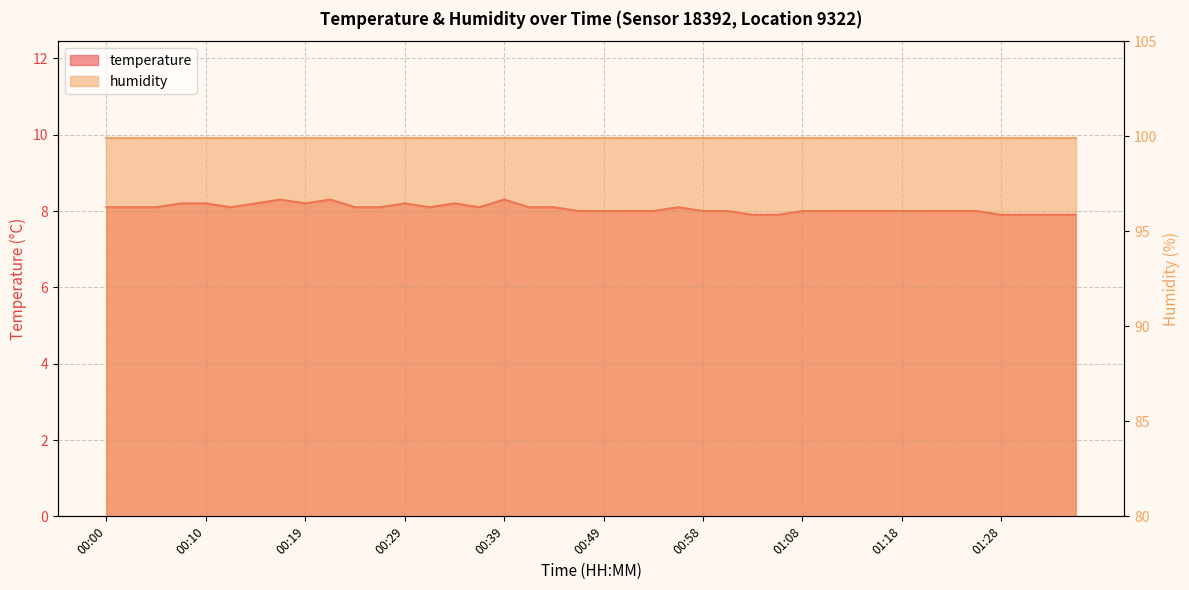

What is the sum of all values?

322.6